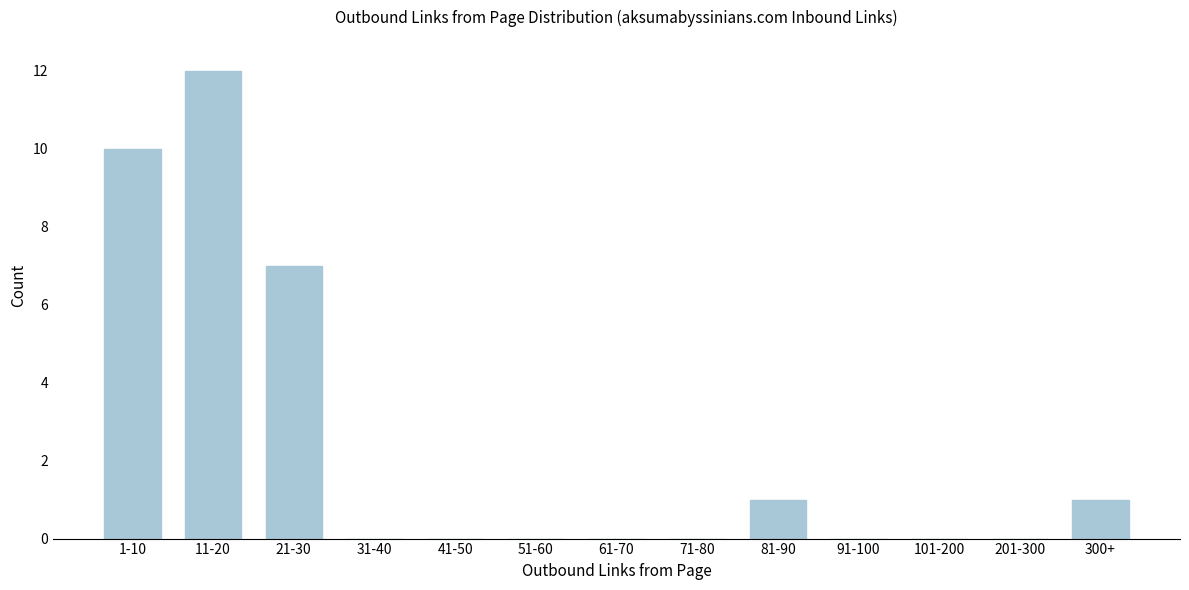

Reading right to left, extract all data points from this chart.

300+=1	201-300=0	101-200=0	91-100=0	81-90=1	71-80=0	61-70=0	51-60=0	41-50=0	31-40=0	21-30=7	11-20=12	1-10=10